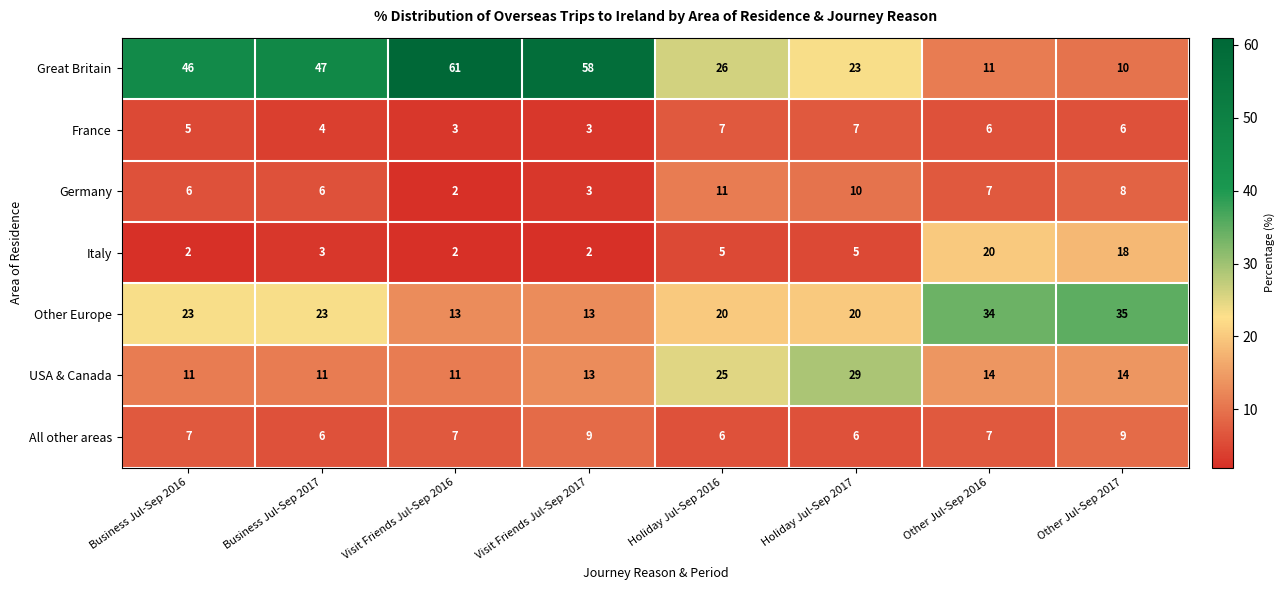

Rank the series at Holiday Jul-Sep 2016 from highest to lowest value.

Great Britain, USA & Canada, Other Europe, Germany, France, All other areas, Italy